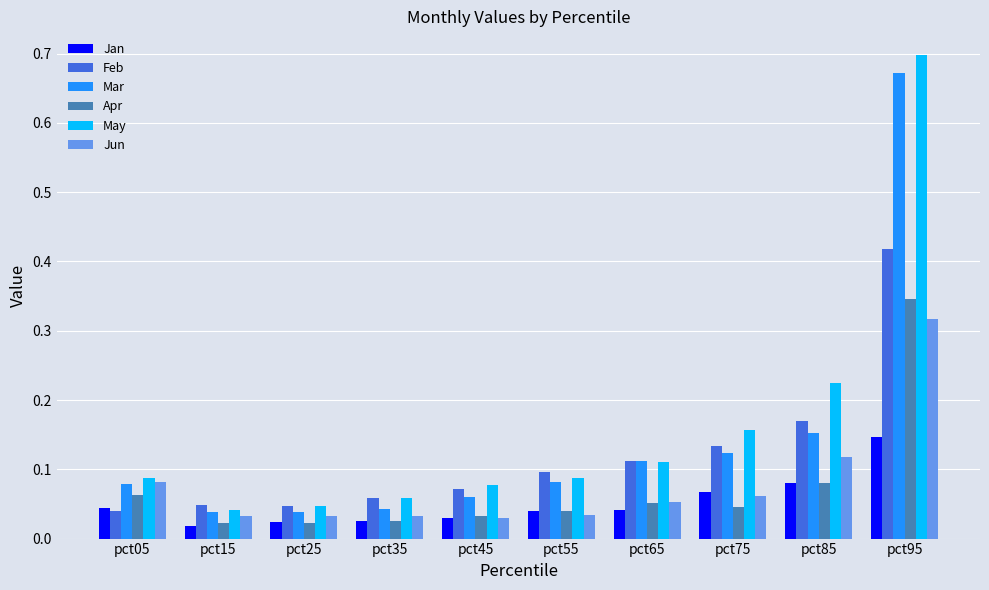

Is the value of Mar at pct35 greater than the value of Jun at pct25?

Yes